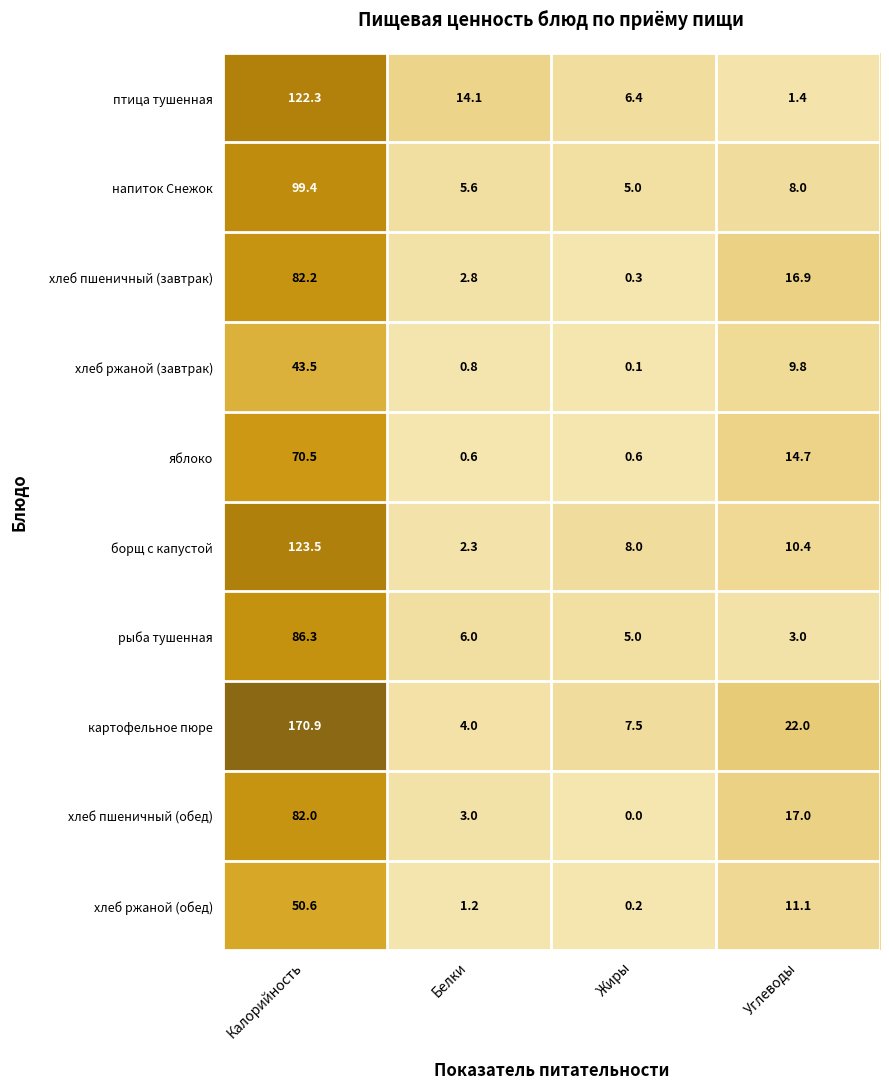

At which category is the sum across all series the highest?

Калорийность